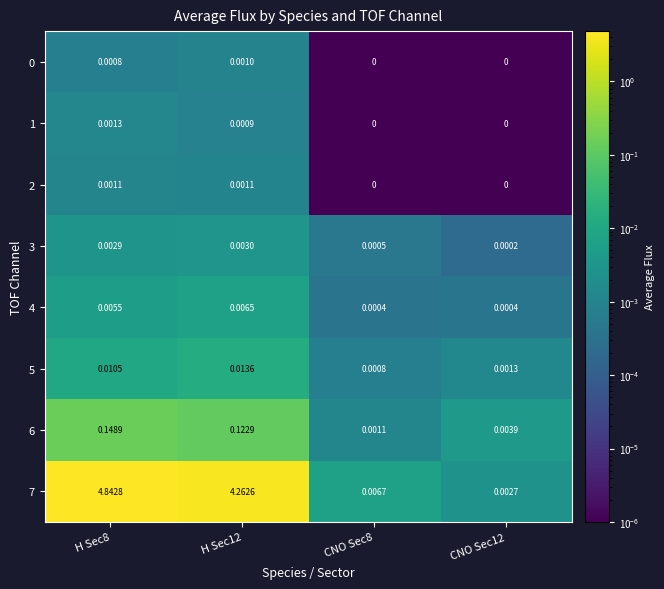

Is the value of 4 at H Sec8 greater than the value of 3 at CNO Sec12?

Yes